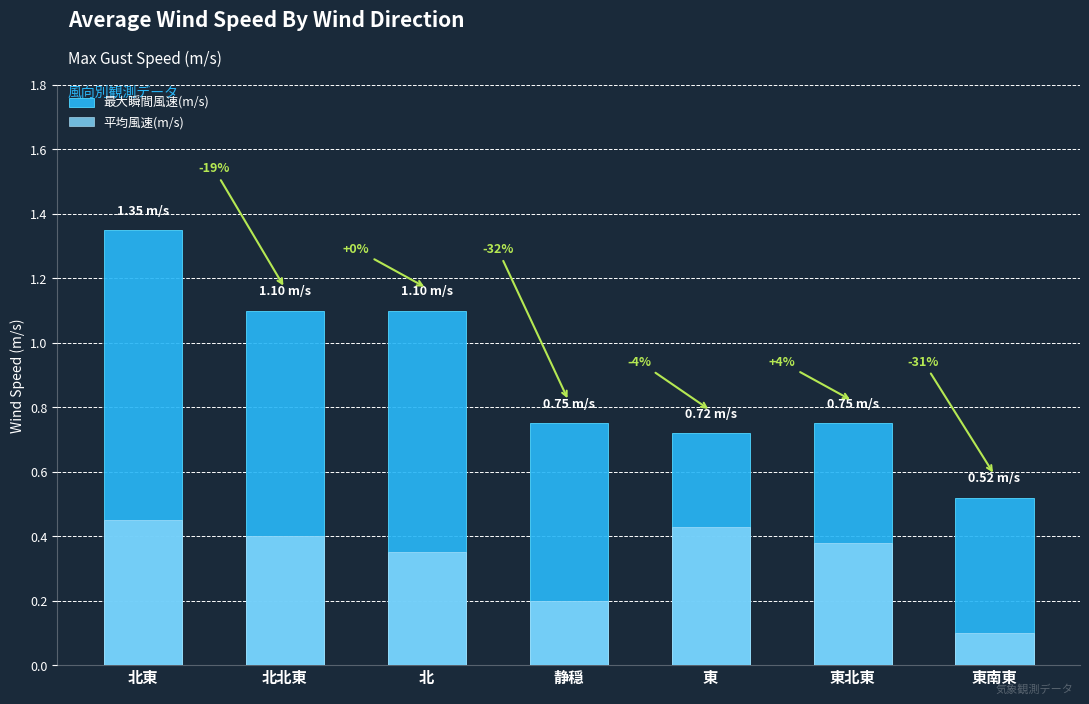

What is the label of the 1st bar from the right?

東南東